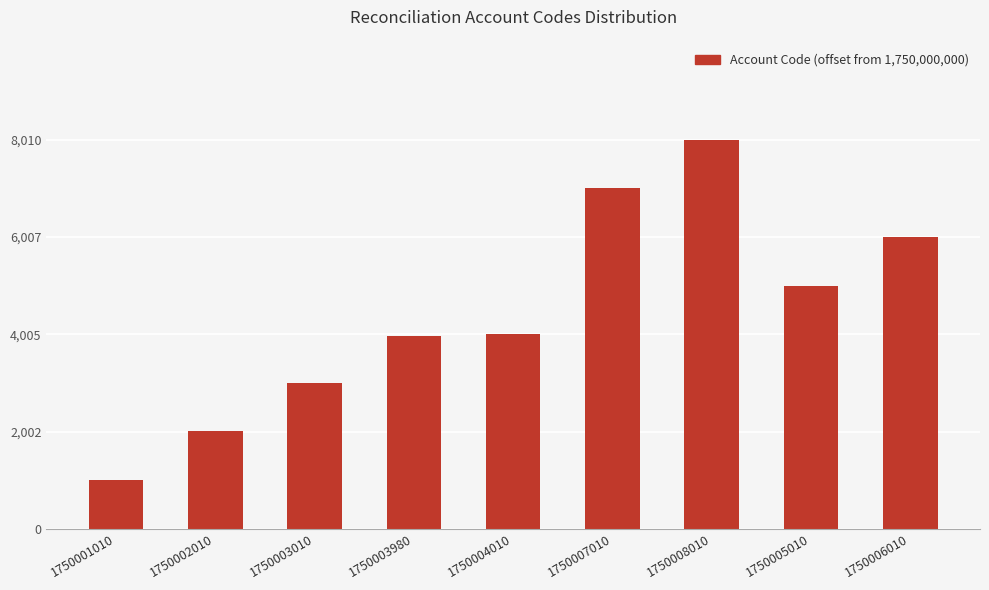

Is it true that the value at 1750004010 is 4010?

True